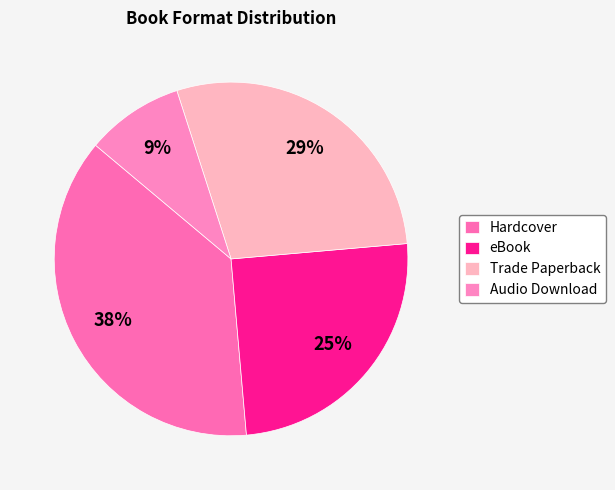

Which category has the smallest portion of the pie?

Audio Download